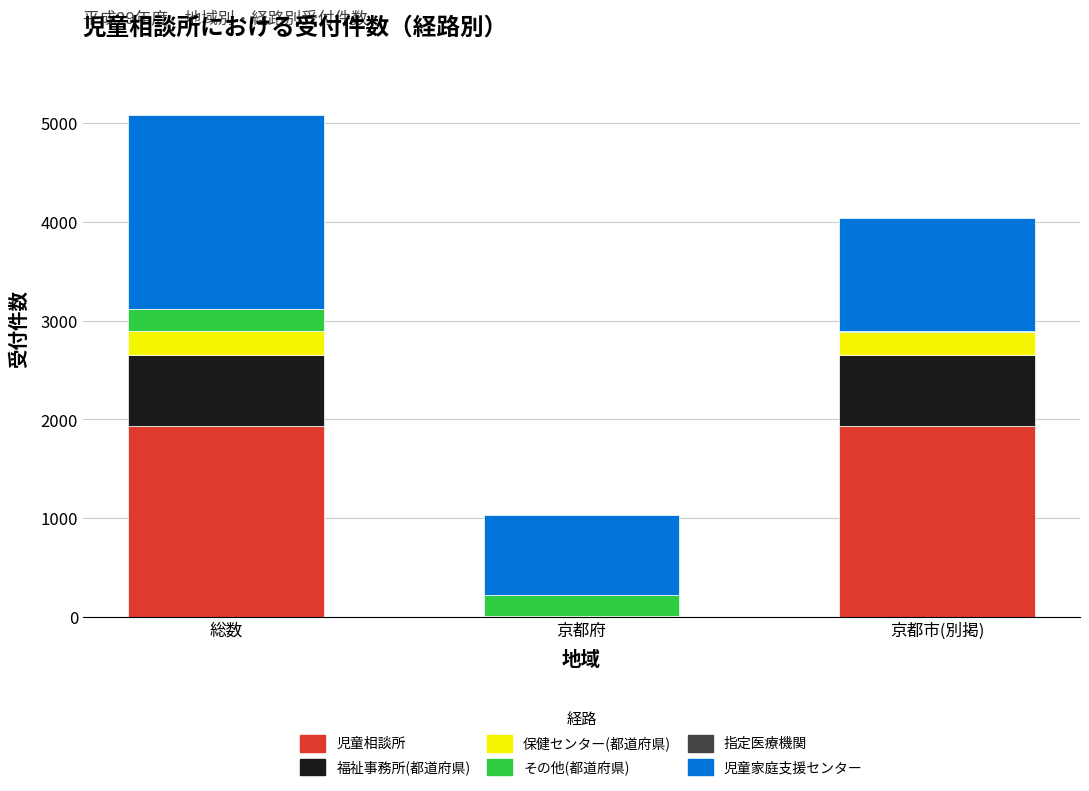

What is the maximum value for 児童相談所?

1933